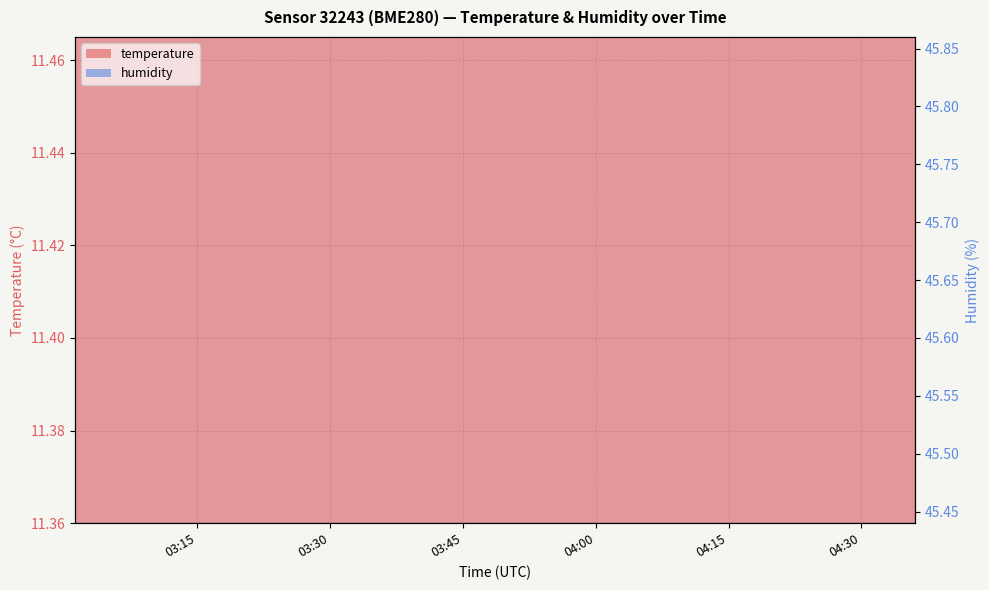

True or false: humidity and temperature cross at least once.

False